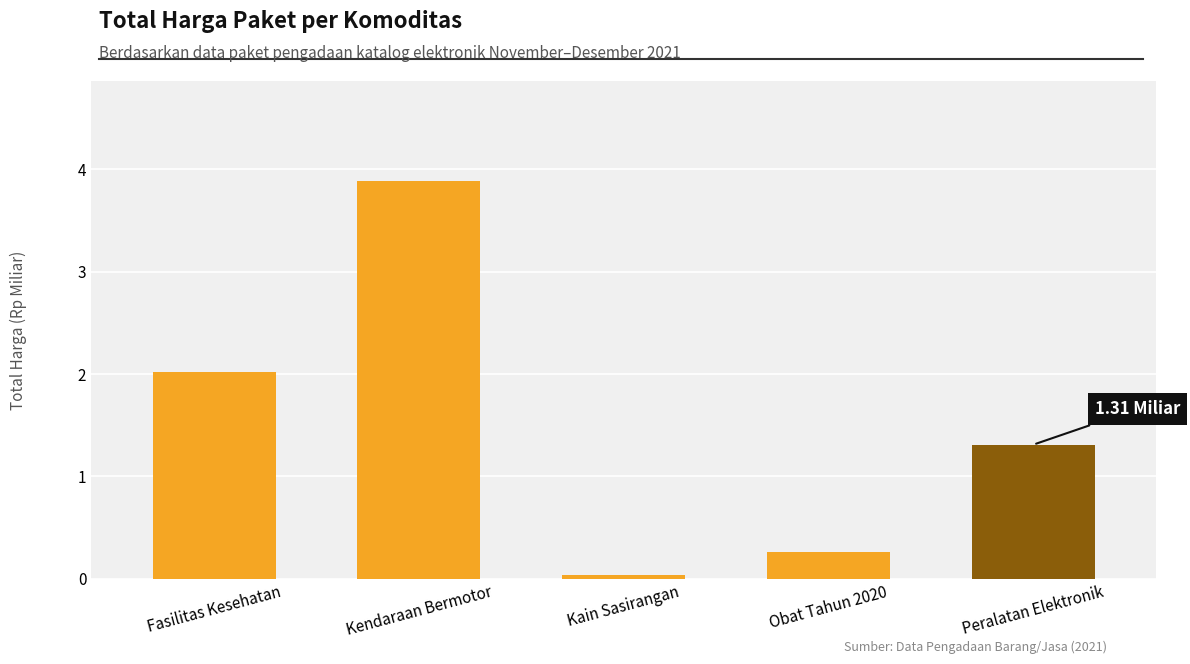

What is the sum of all values?

7.5